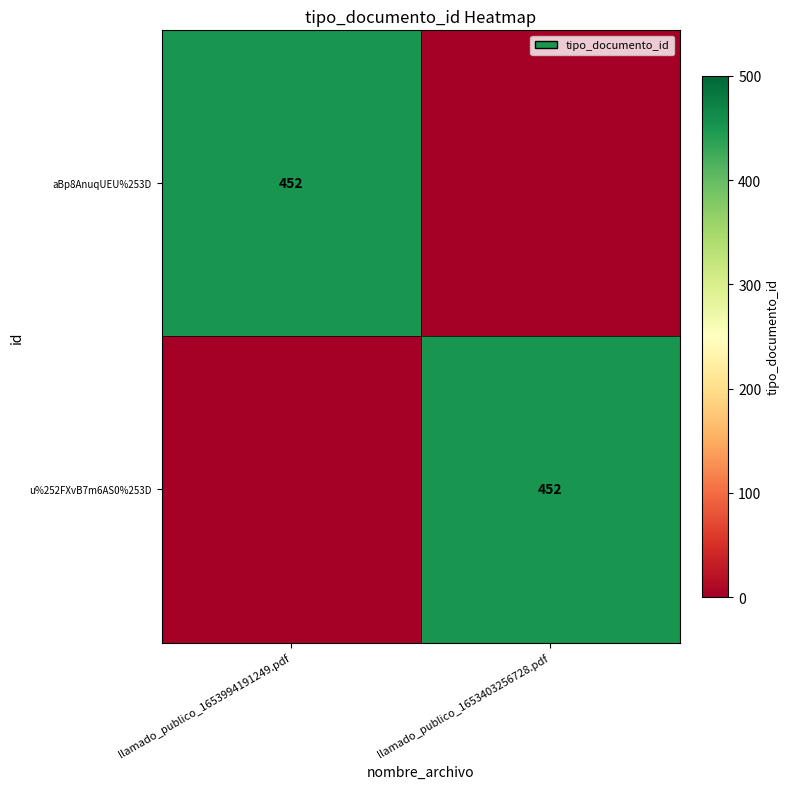

The aBp8AnuqUEU%253D series shows 182 at llamado_publico_1653994191249.pdf. True or false?

False